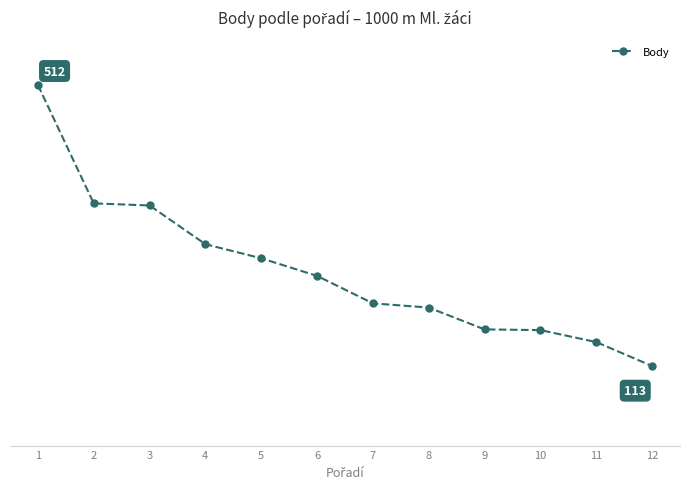

Which label corresponds to the smallest value in the chart?

12